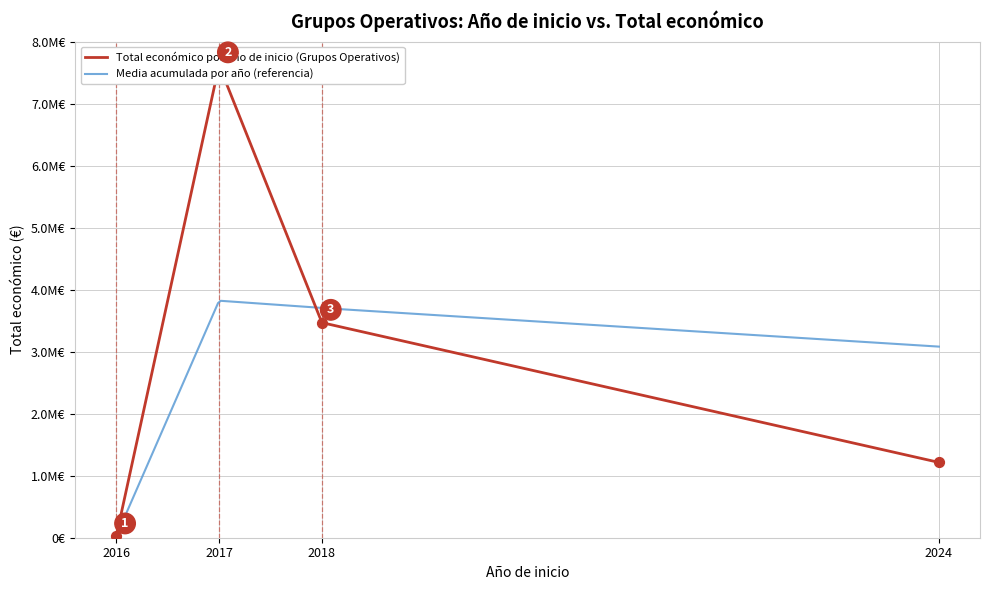

Which has a higher value, 2017 or 2017?

2017